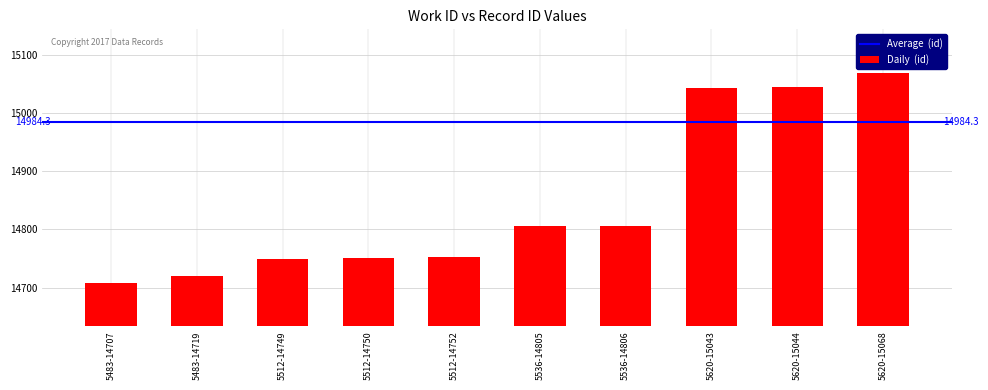

How many distinct data groups are displayed?

1